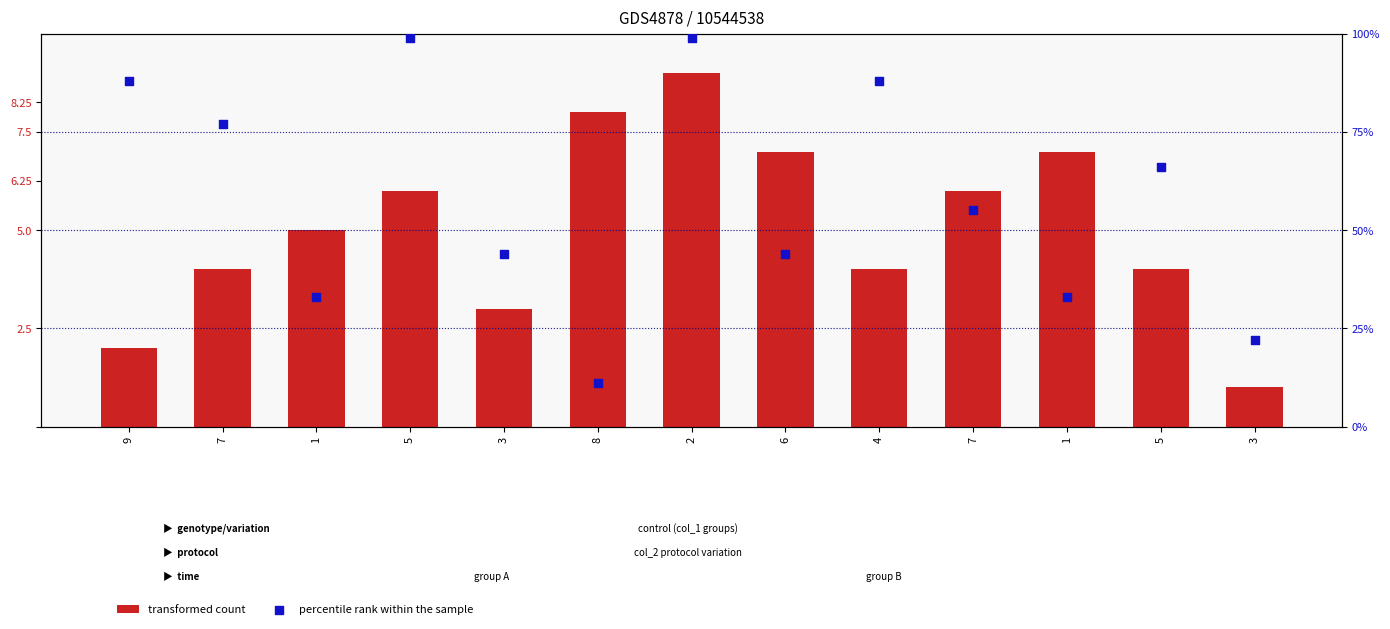

What are all the series names shown in the legend?

transformed count, percentile rank within the sample